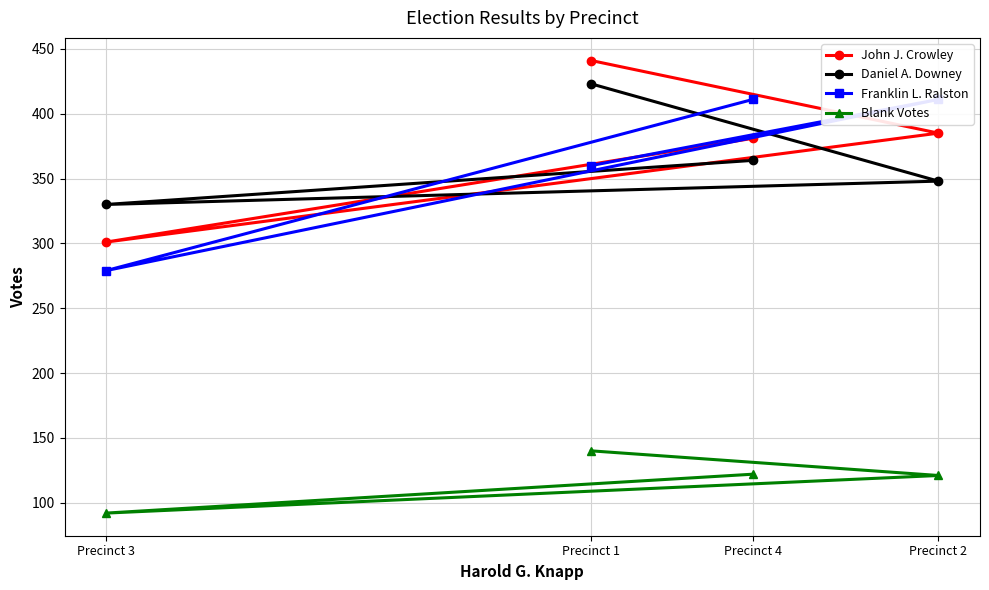

The Franklin L. Ralston series shows 411 at Precinct 2. True or false?

True